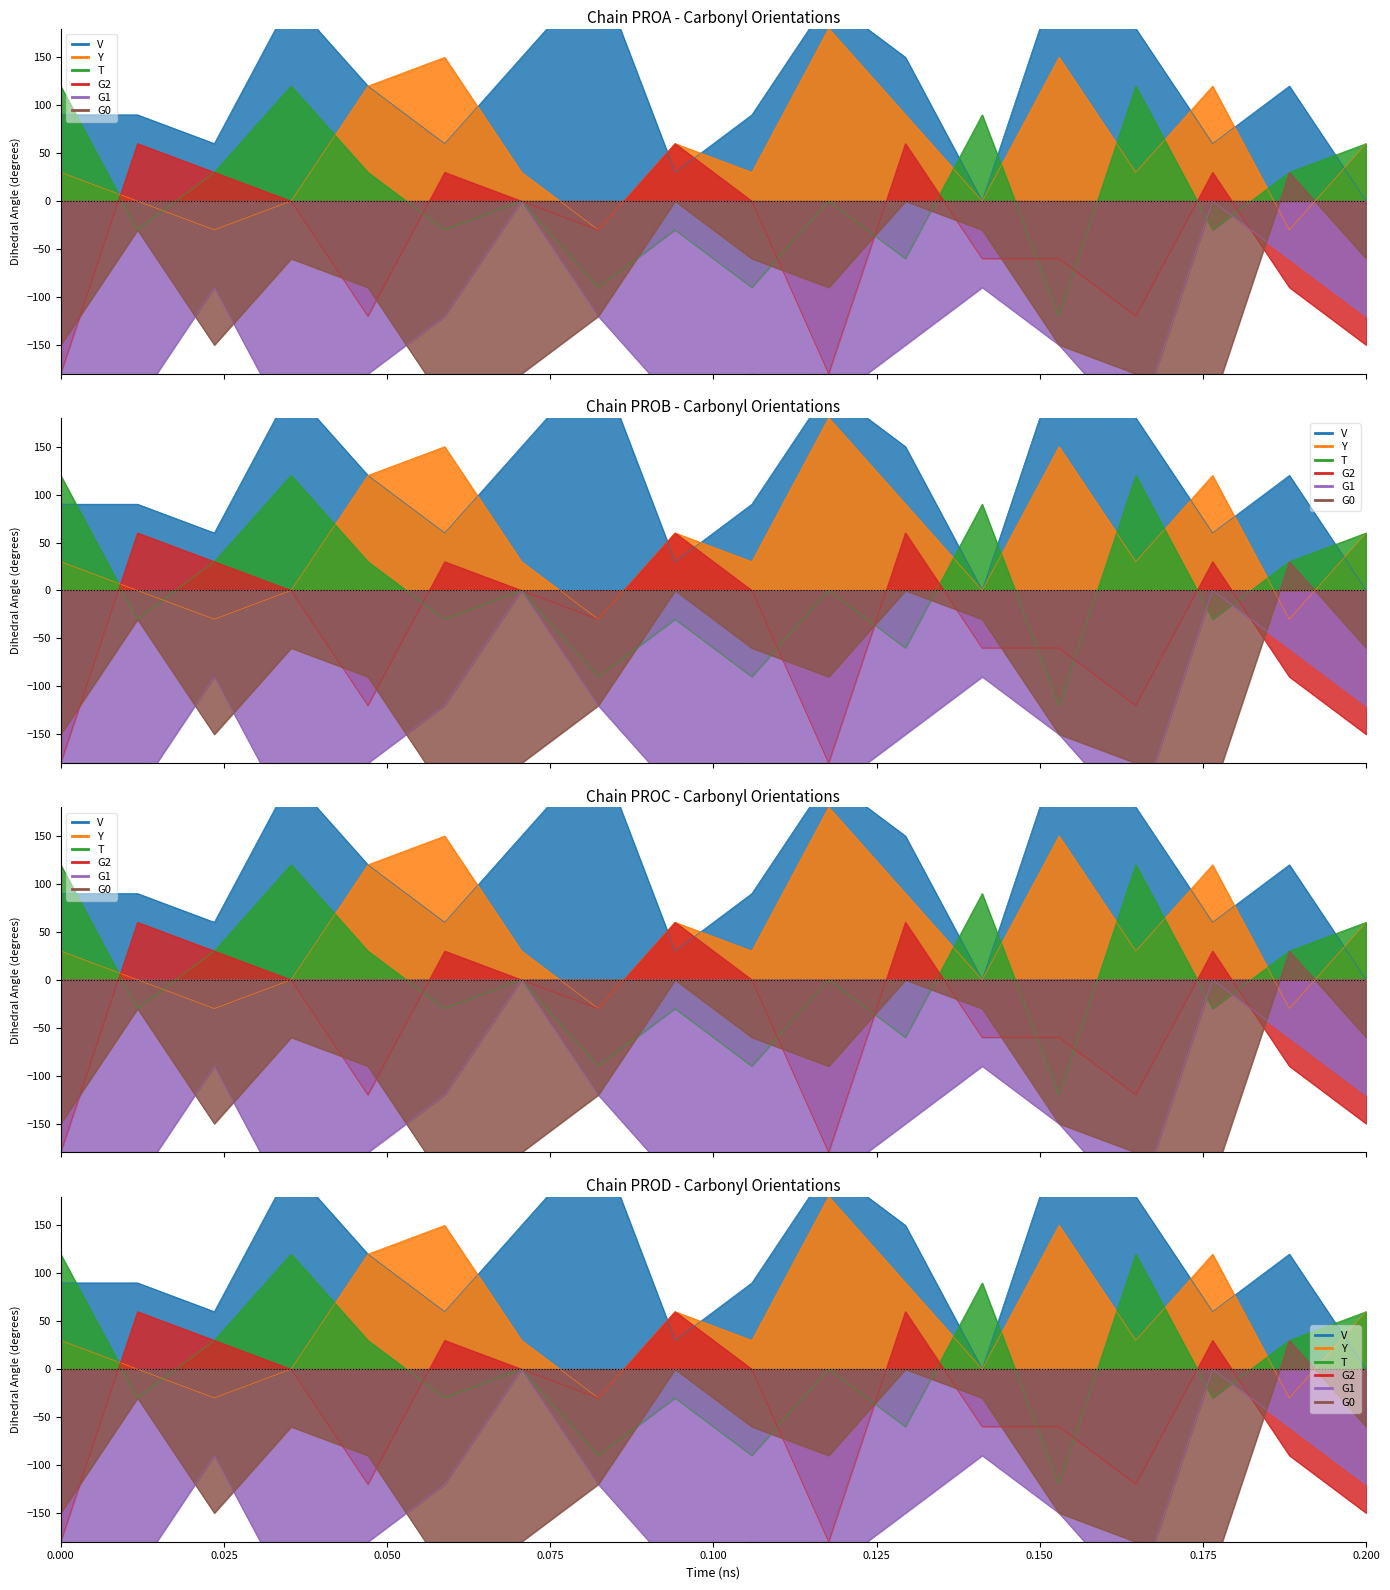

Which category has the highest value across all series?

7